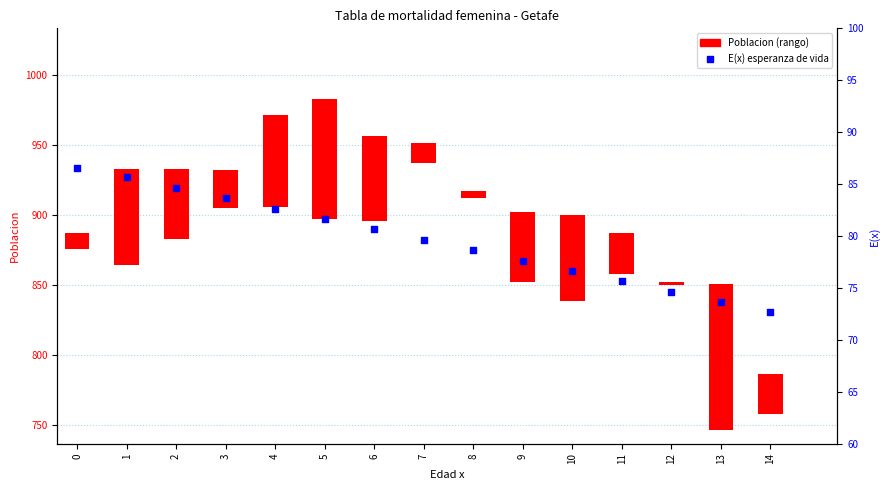

At which category is the sum across all series the highest?

13